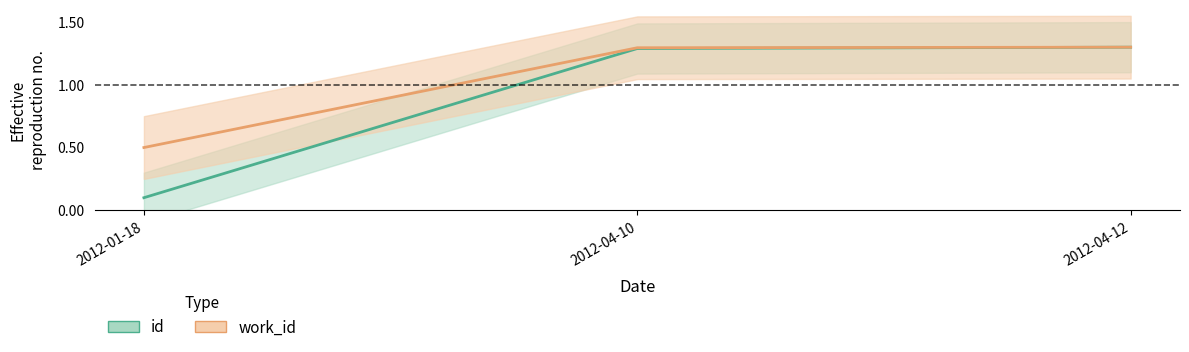

The id series shows 1.3 at 2012-04-10. True or false?

True